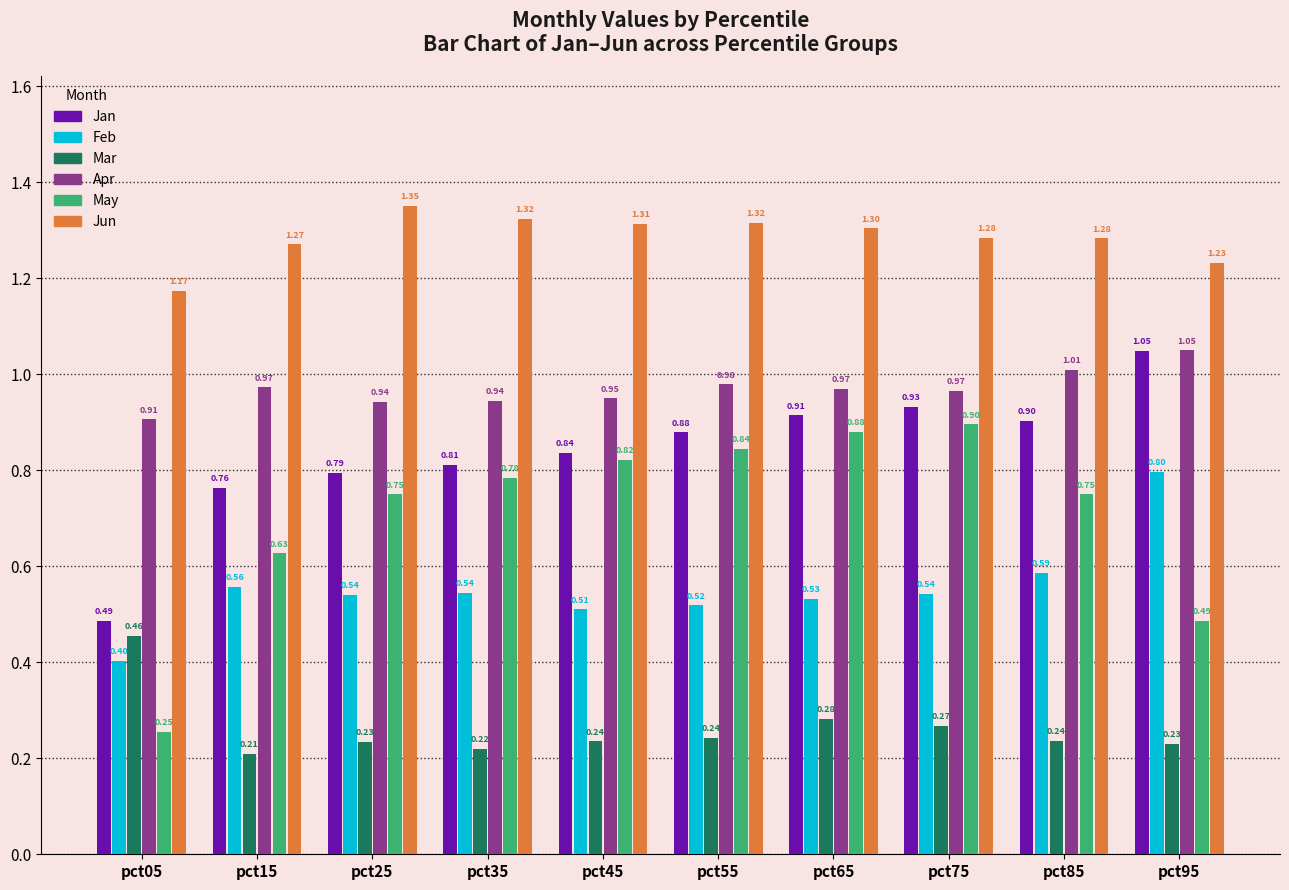

At which category does the chart reach its minimum across all series?

pct15